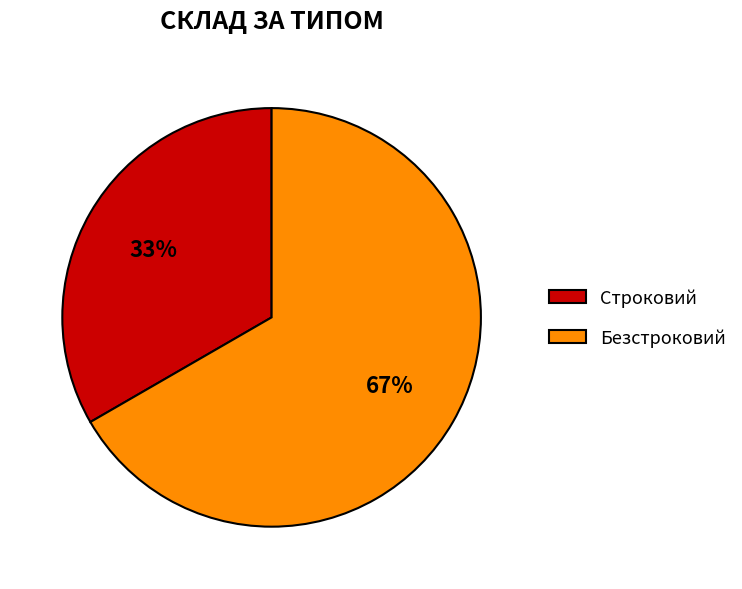

Between Безстроковий and Строковий, which is larger?

Безстроковий